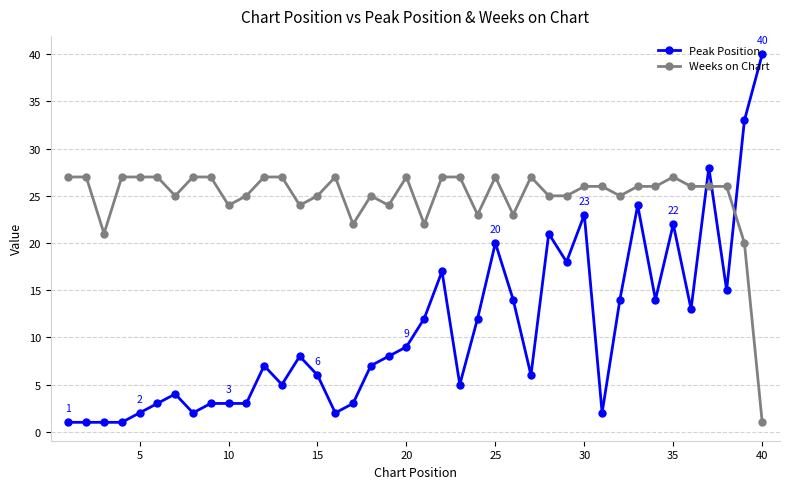

What is the difference between the maximum and minimum values in the Weeks on Chart series?

26